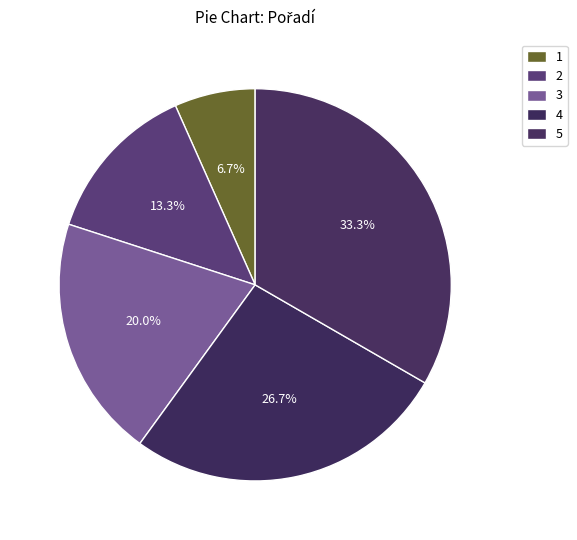

How many slices are in this pie chart?

5